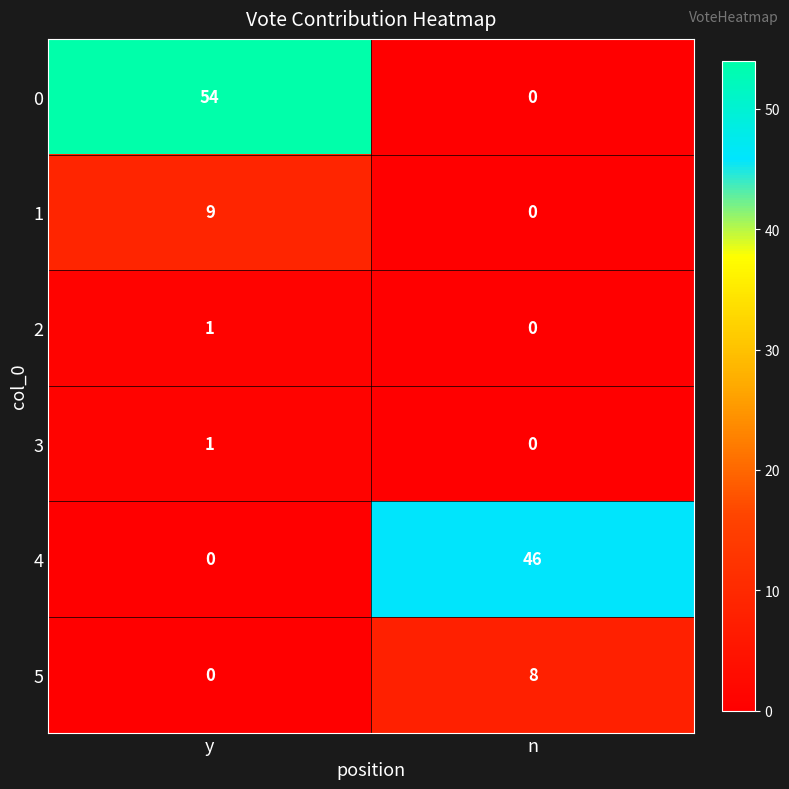

What is the total value across all series at n?

54